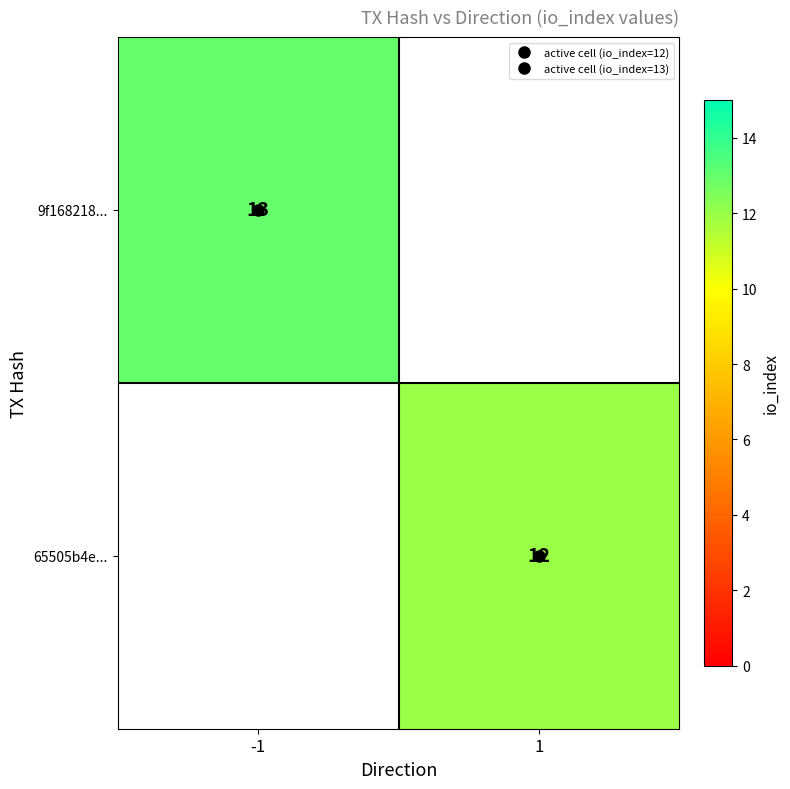

Is it true that 9f168218... equals 8.3 at -1?

False